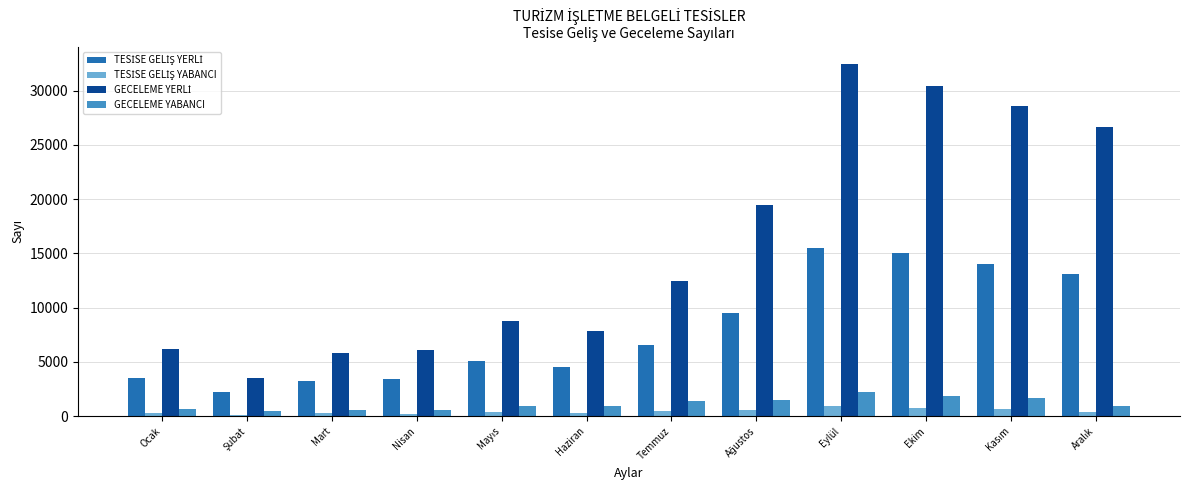

What is the highest value of the GECELEME YABANCI series?

2175